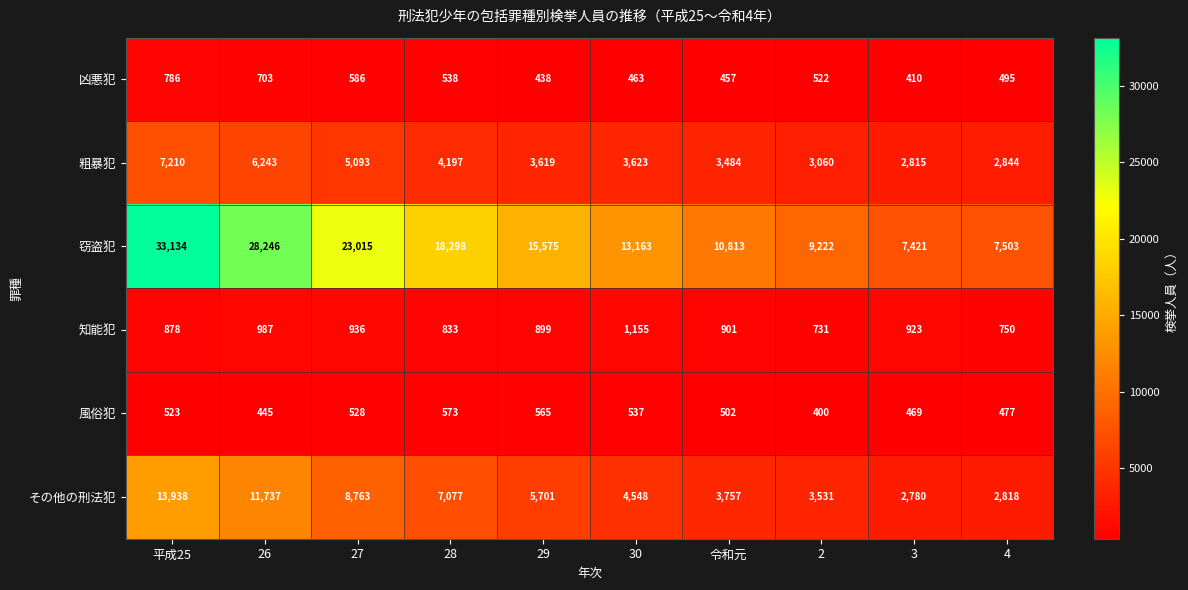

The 窃盗犯 series shows 9222 at 2. True or false?

True